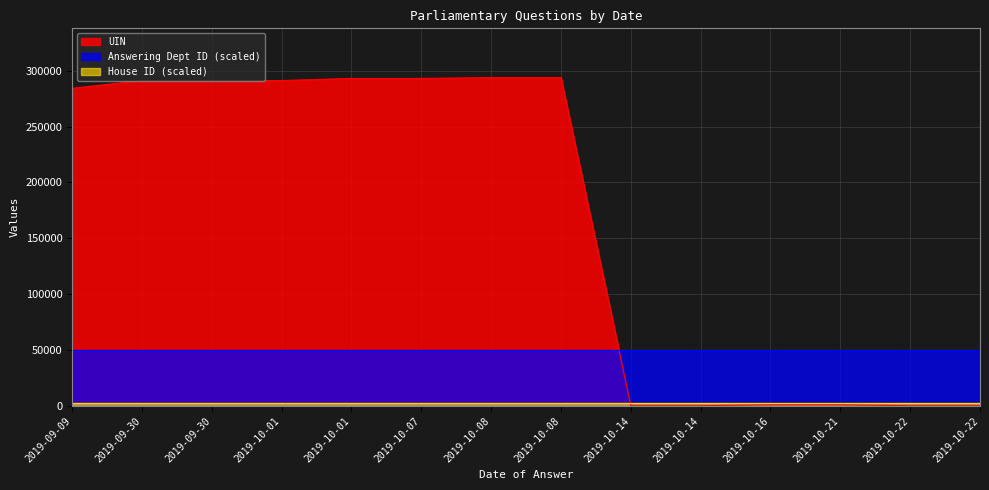

True or false: House ID has a value of 1 at 2019-10-01.

True